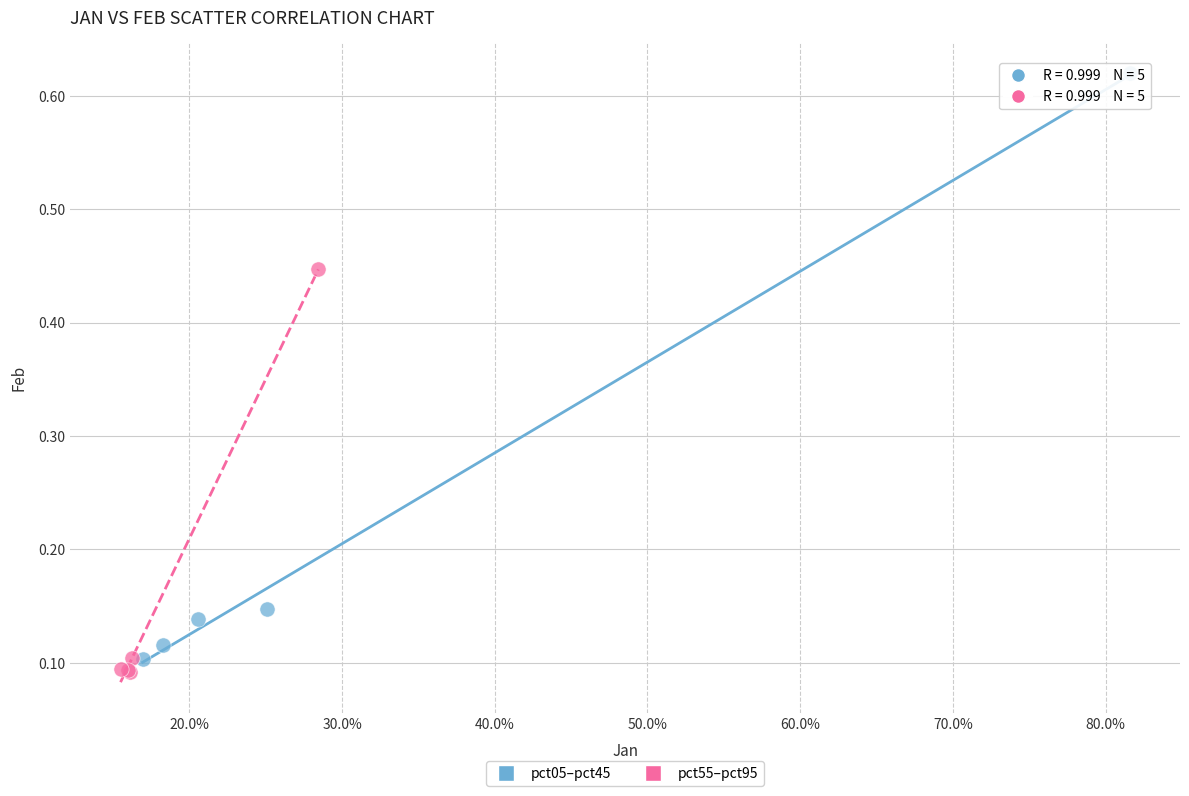

Which series has the largest Y range (max minus min)?

pct05–pct45